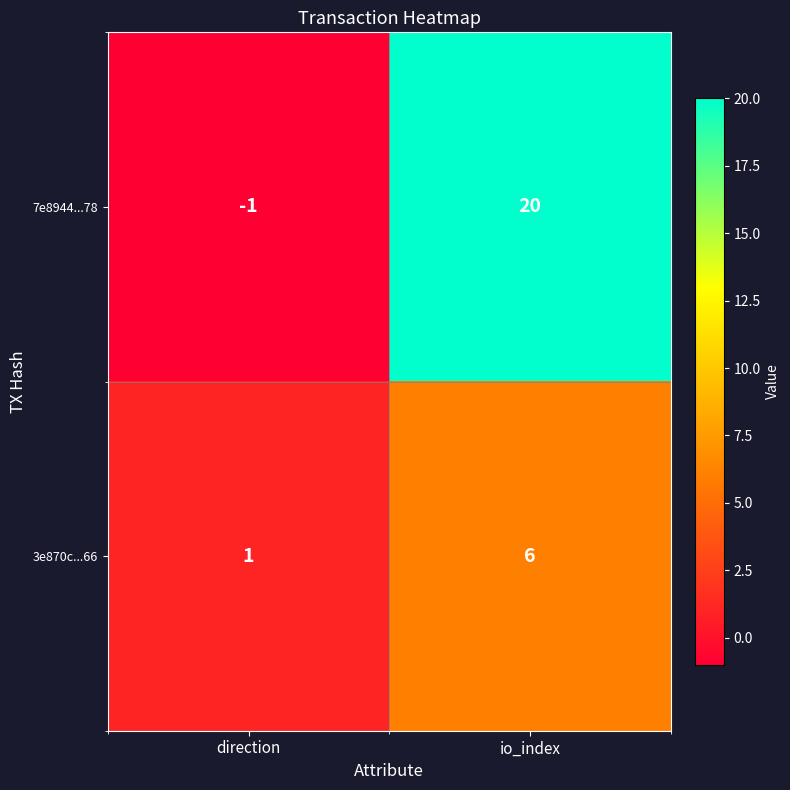

List the series in order of their peak value, lowest first.

3e870c...66, 7e8944...78